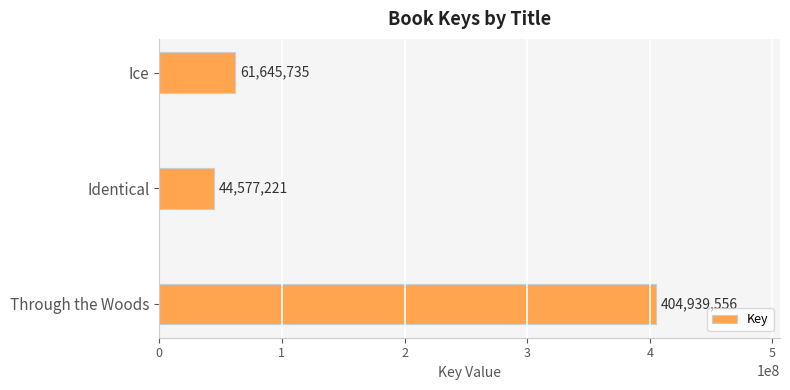

Is it true that the value at Through the Woods is 404939556?

True